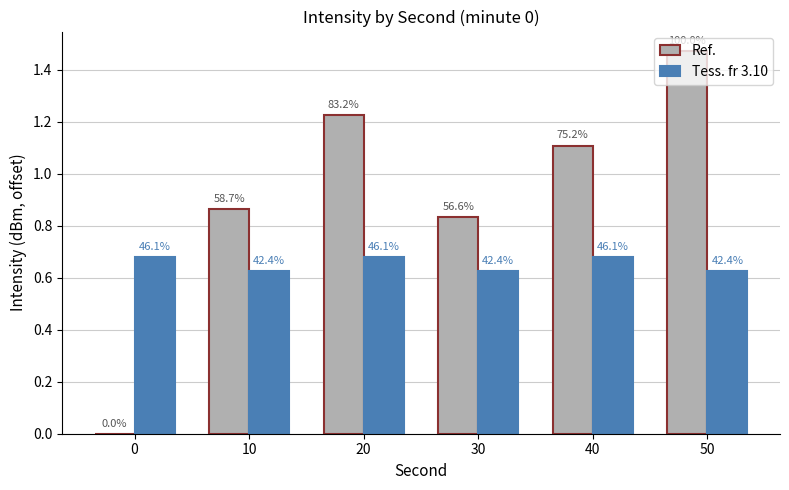

List the labels in order of Tess. fr 3.10 value, largest first.

0, 20, 40, 10, 30, 50